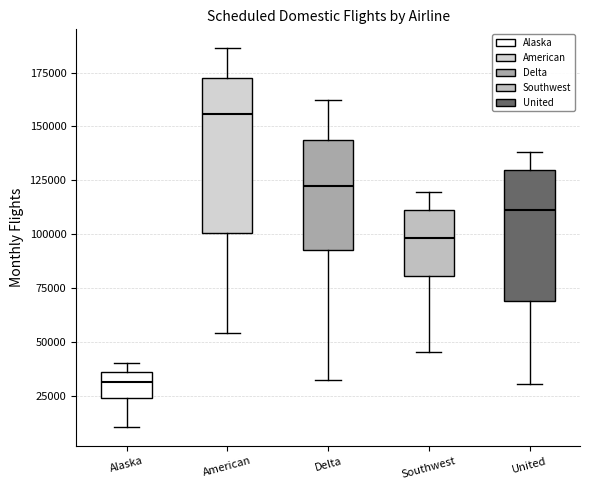

Reading left to right, read every box against the y-axis: the position of its median line, the range the box covers, and the ends of its whiskers. The values are not printed on the chart, so give them approximately, as read against the axis.

Alaska: median 30000, box 25000 to 35000, whiskers 10000 to 40000
American: median 155000, box 100000 to 170000, whiskers 55000 to 185000
Delta: median 125000, box 95000 to 145000, whiskers 30000 to 160000
Southwest: median 100000, box 80000 to 110000, whiskers 45000 to 120000
United: median 110000, box 70000 to 130000, whiskers 30000 to 140000